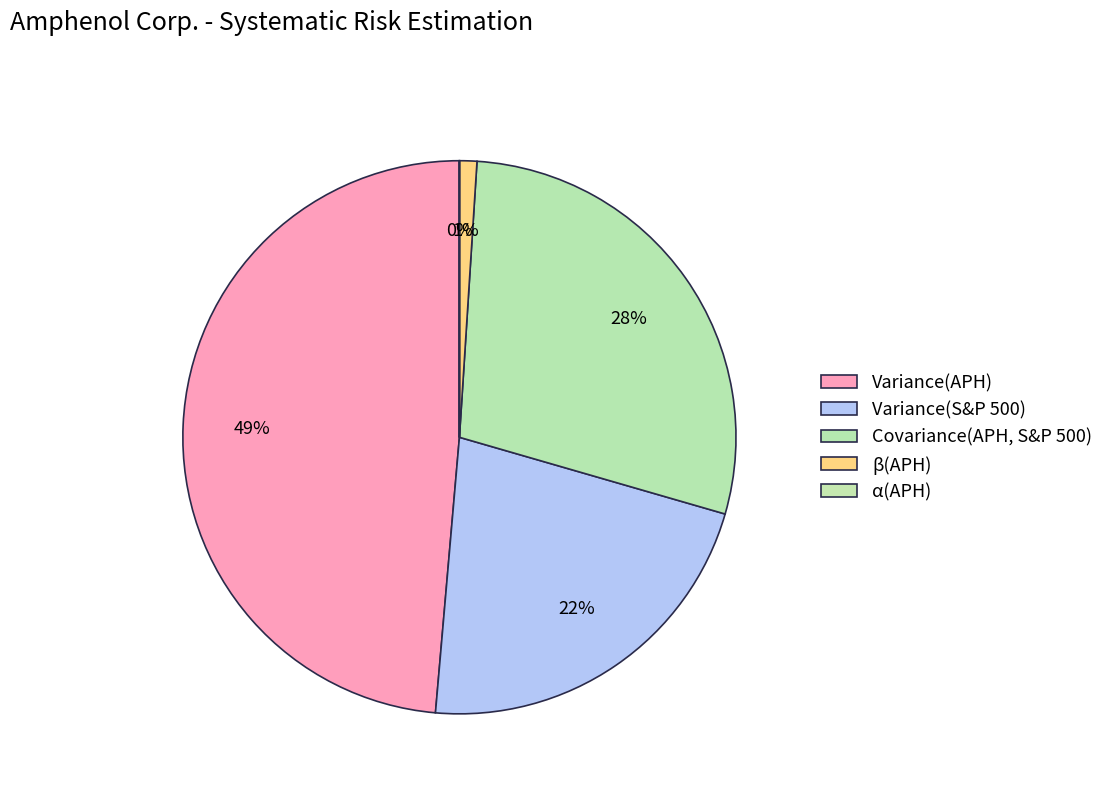

What percentage do β(APH) and α(APH) together represent?

1.0%